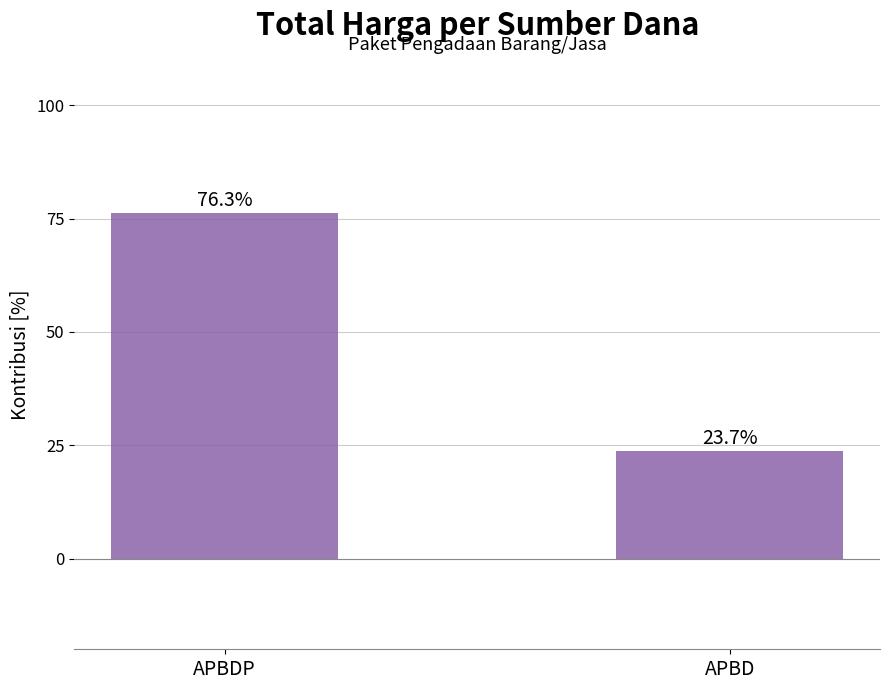

How many series are shown in this chart?

1